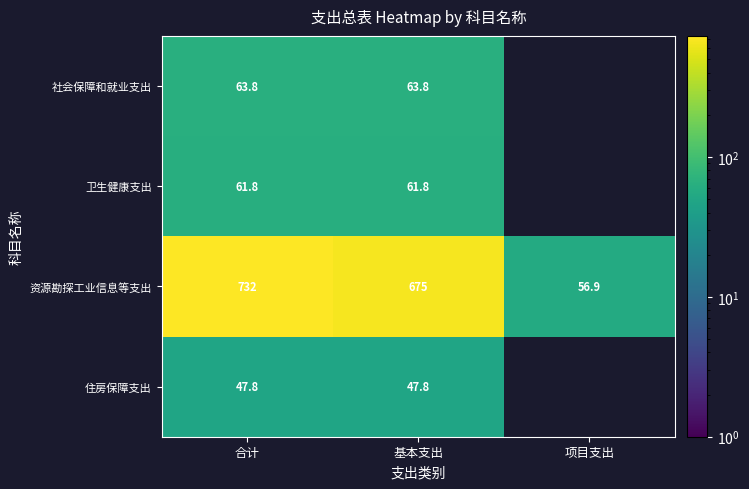

Rank the series at 合计 from highest to lowest value.

资源勘探工业信息等支出, 社会保障和就业支出, 卫生健康支出, 住房保障支出